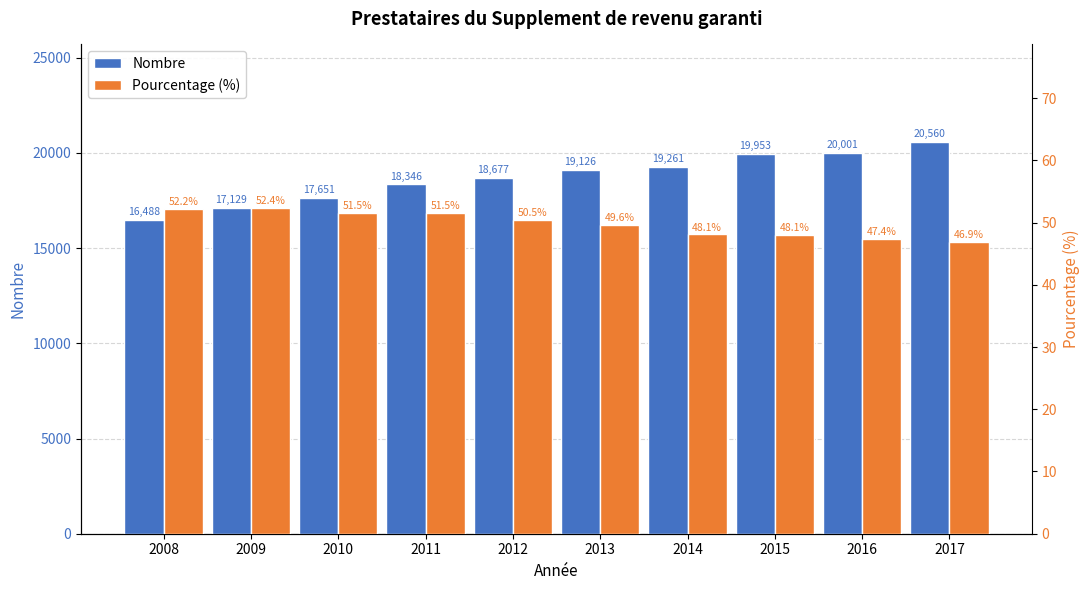

Reading left to right, transcribe all the data shown in this chart.

Nombre: 16488.0	17129.0	17651.0	18346.0	18677.0	19126.0	19261.0	19953.0	20001.0	20560.0
Pourcentage (%): 52.2	52.4	51.5	51.5	50.5	49.6	48.1	48.1	47.4	46.9